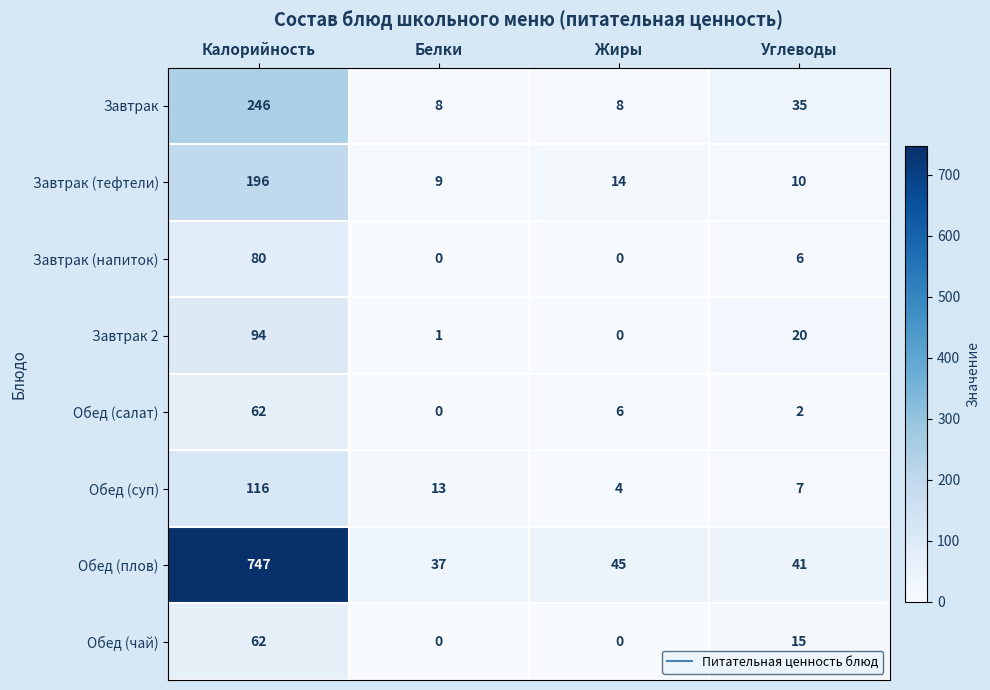

At which category is the sum across all series the highest?

Калорийность